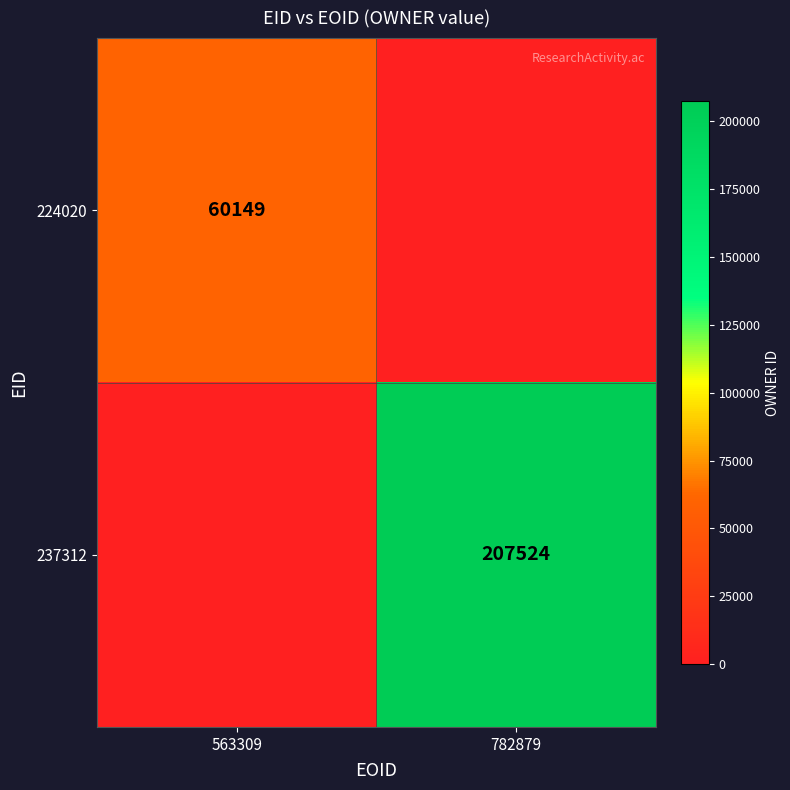

The value of 237312 at 782879 is 316837. True or false?

False